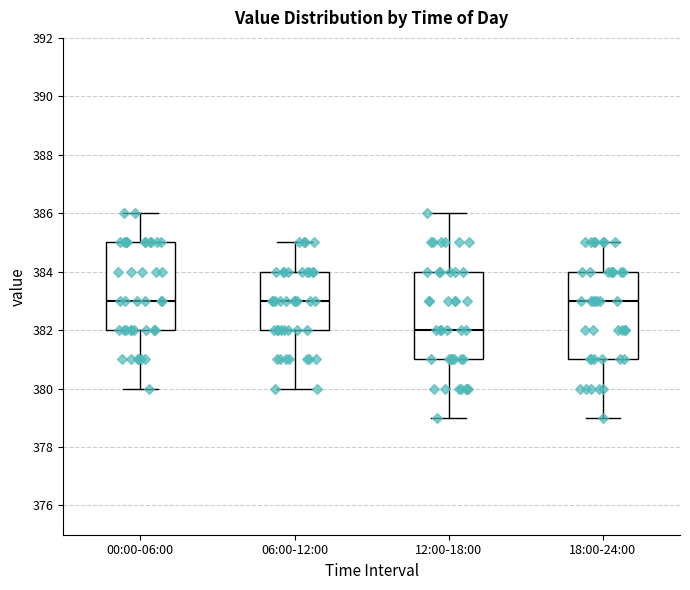

Which box's median line is the lowest?

12:00-18:00